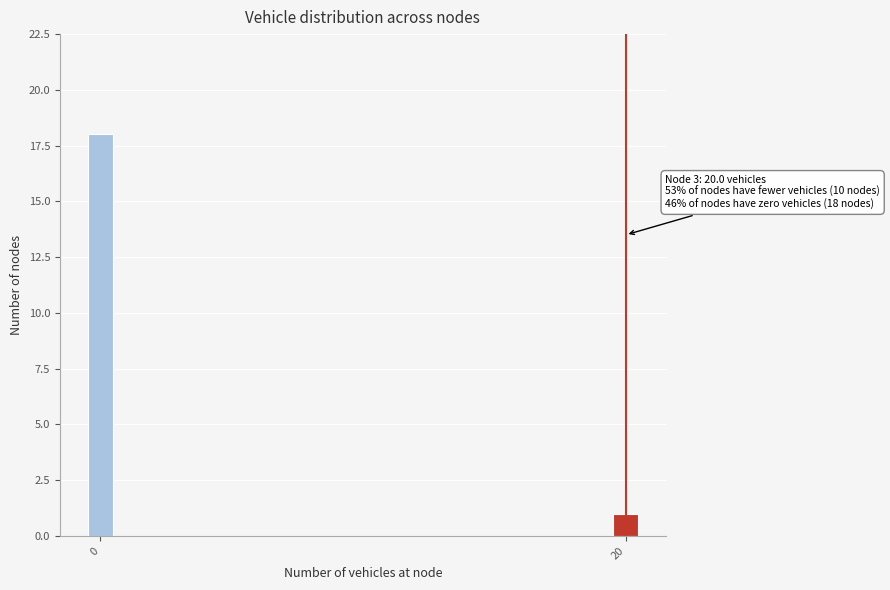

Reading left to right, list all the values displayed in this chart.

18	1